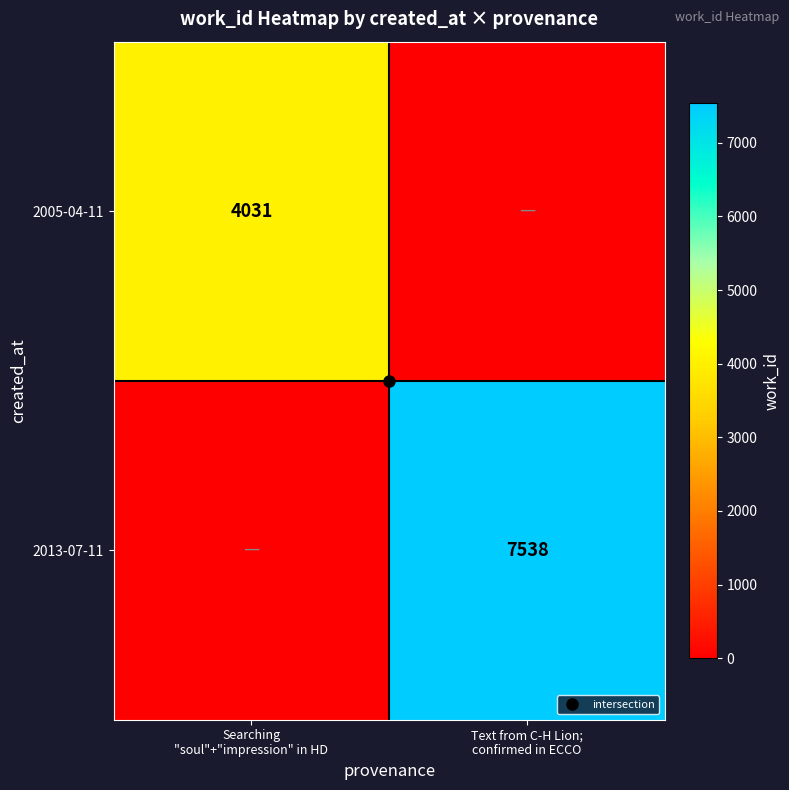

Rank the series by their maximum value, from highest to lowest.

2013-07-11, 2005-04-11